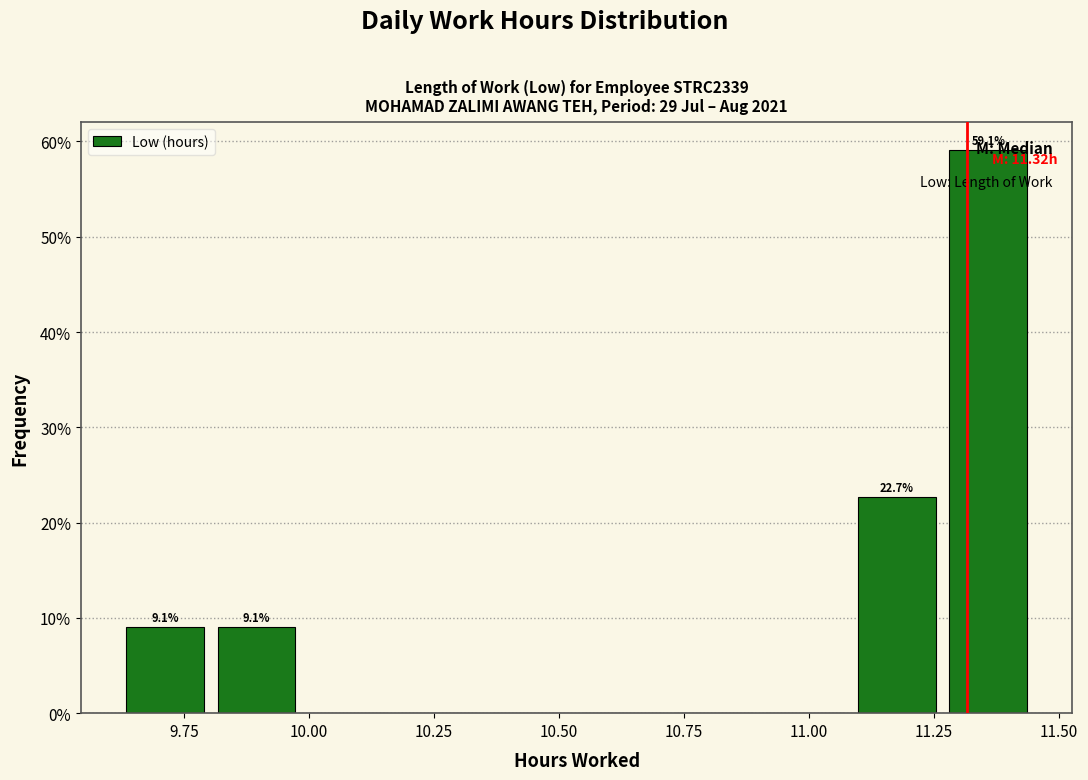

Around what value on the x-axis is the tallest bar? Give the approximate position of its centre, as read against the axis.

11.35